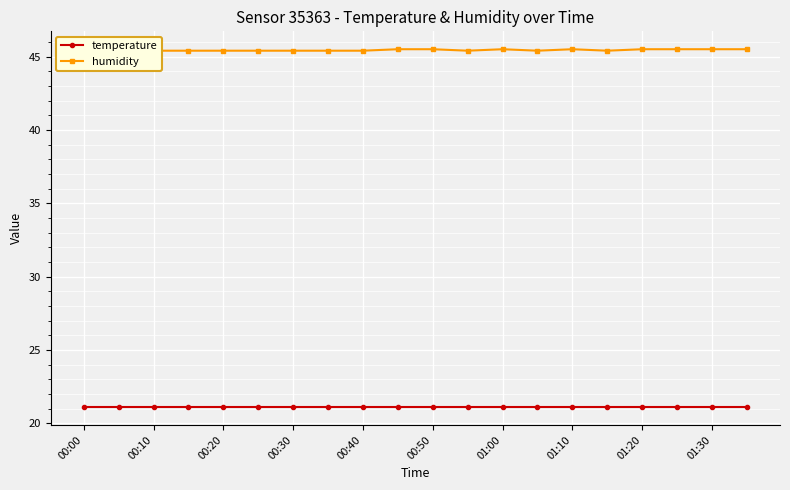

What is the total value across all series at 00:50?

66.5